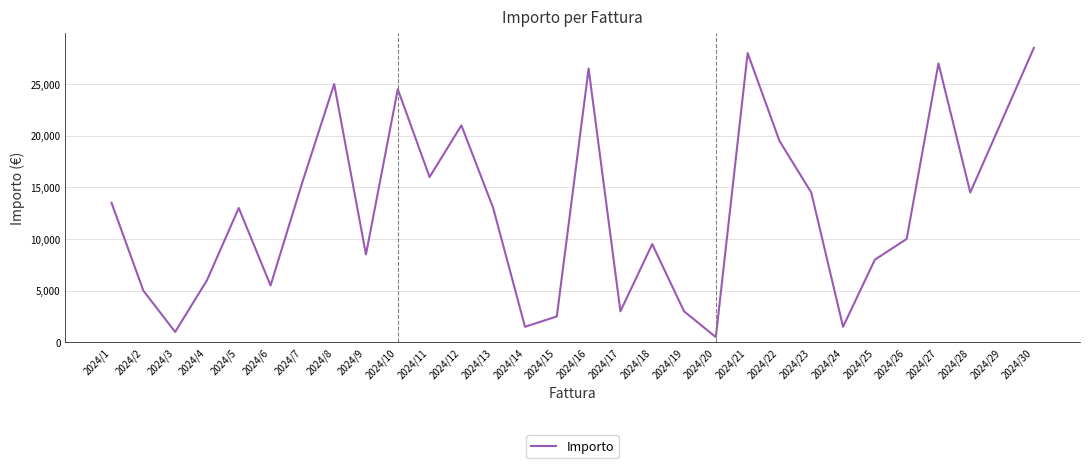

At which category does the chart reach its peak across all series?

2024/30